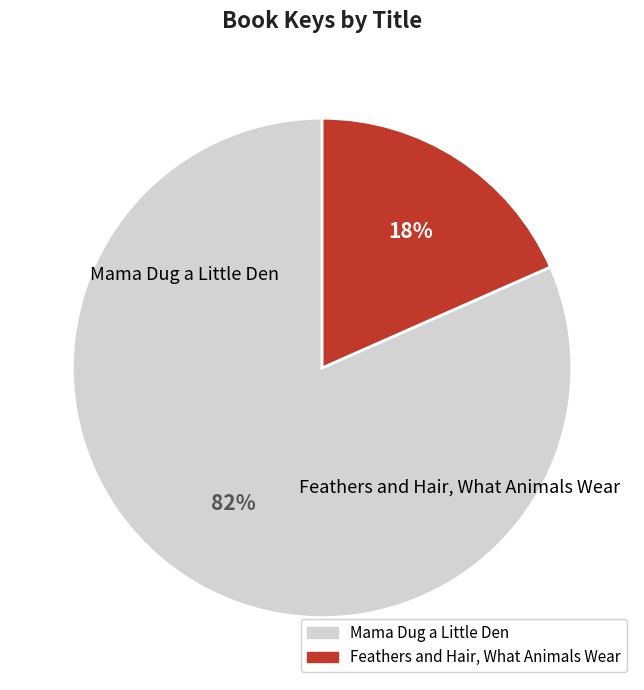

What is the total percentage of Feathers and Hair, What Animals Wear and Mama Dug a Little Den?

100.0%